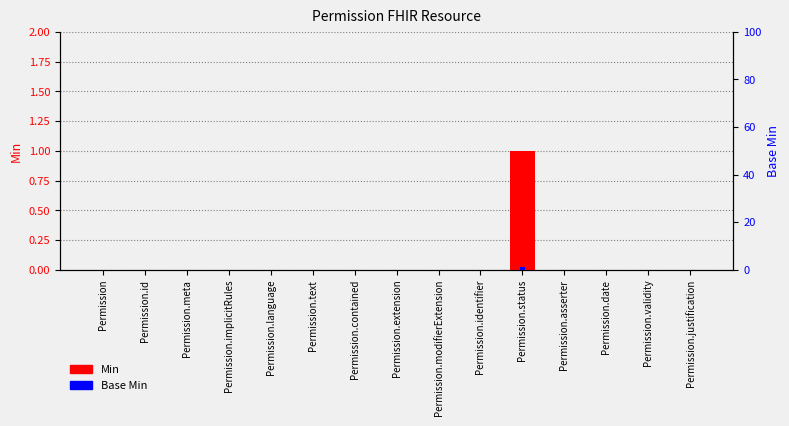

How many data points does each series have?

15